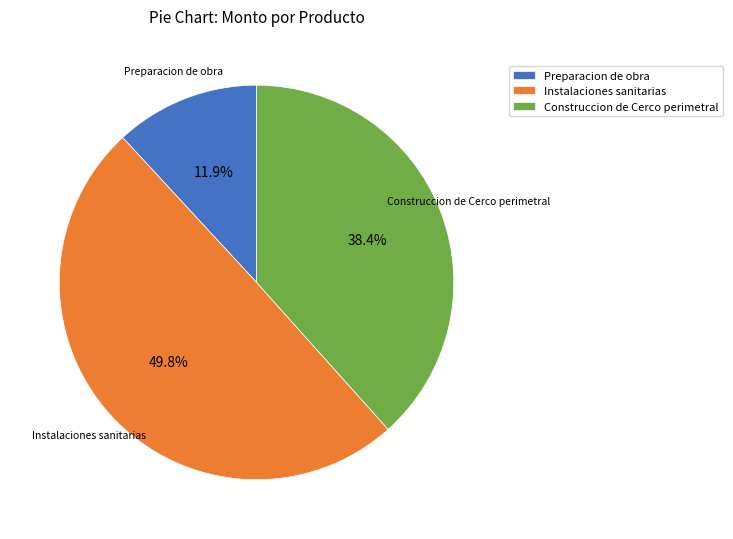

True or false: Instalaciones sanitarias accounts for 61% of the total.

False